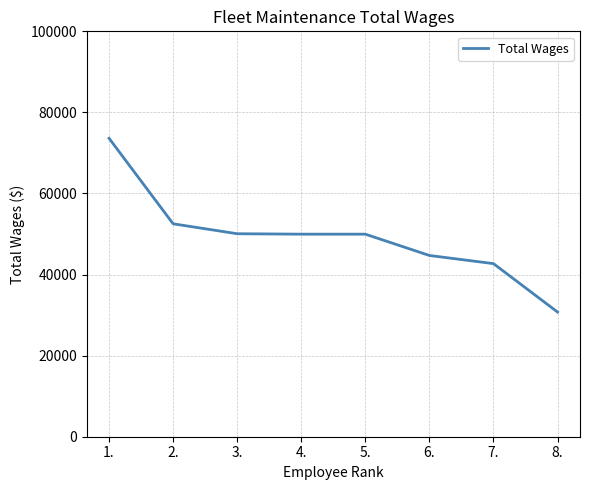

True or false: there are more than 2 points higher than both neighbors.

False